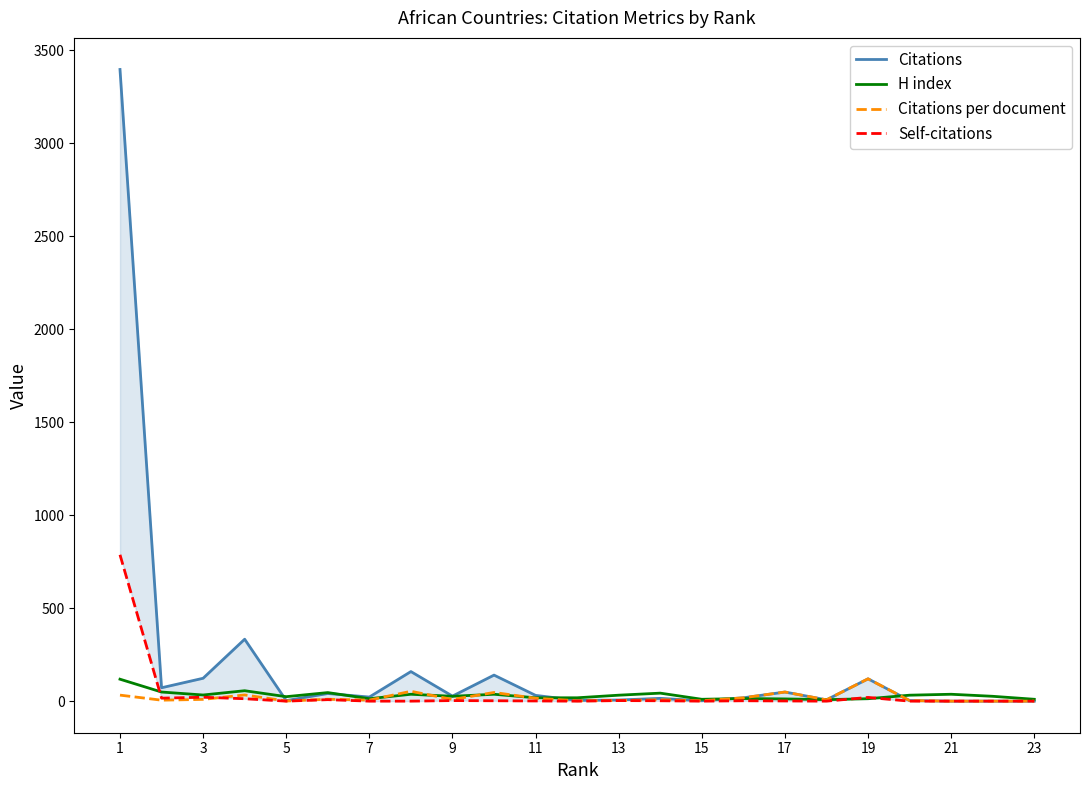

Where does the Self-citations series first go above 1?

1